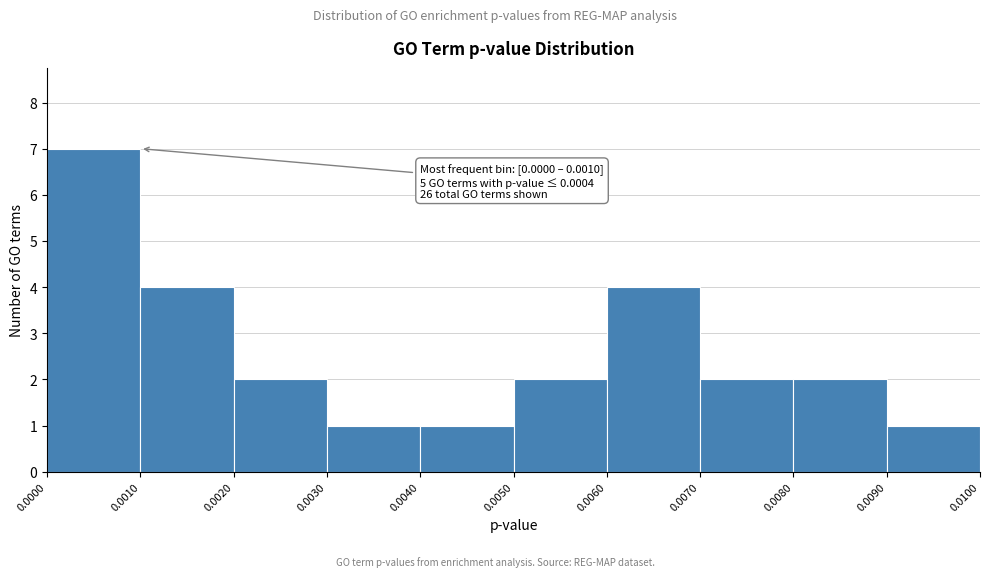

Over which range of the x-axis is the bar tallest?

0.0000 to 0.0010